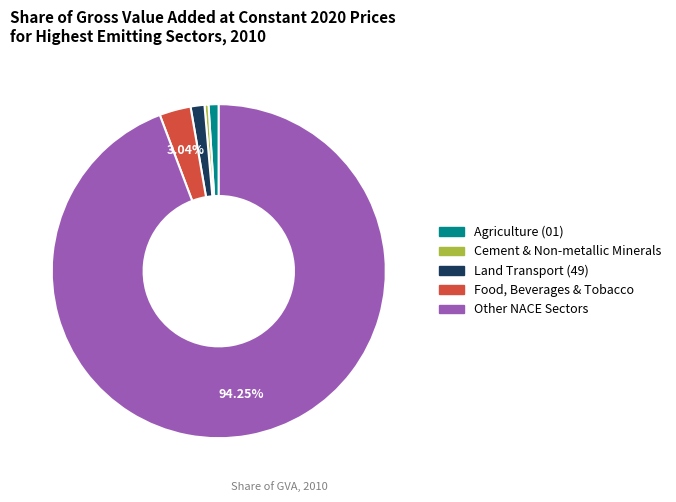

To the nearest percent, what is the difference between the largest and smallest slice percentages?

94%